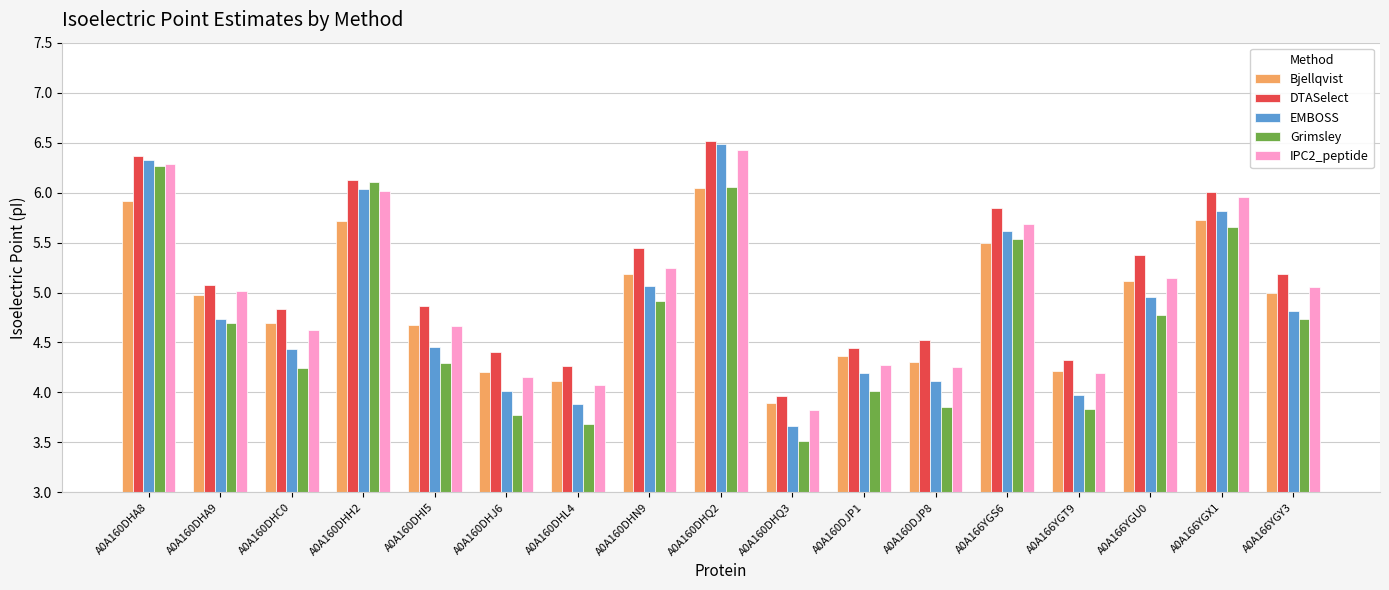

Read the Grimsley value at A0A160DHA8.

6.3